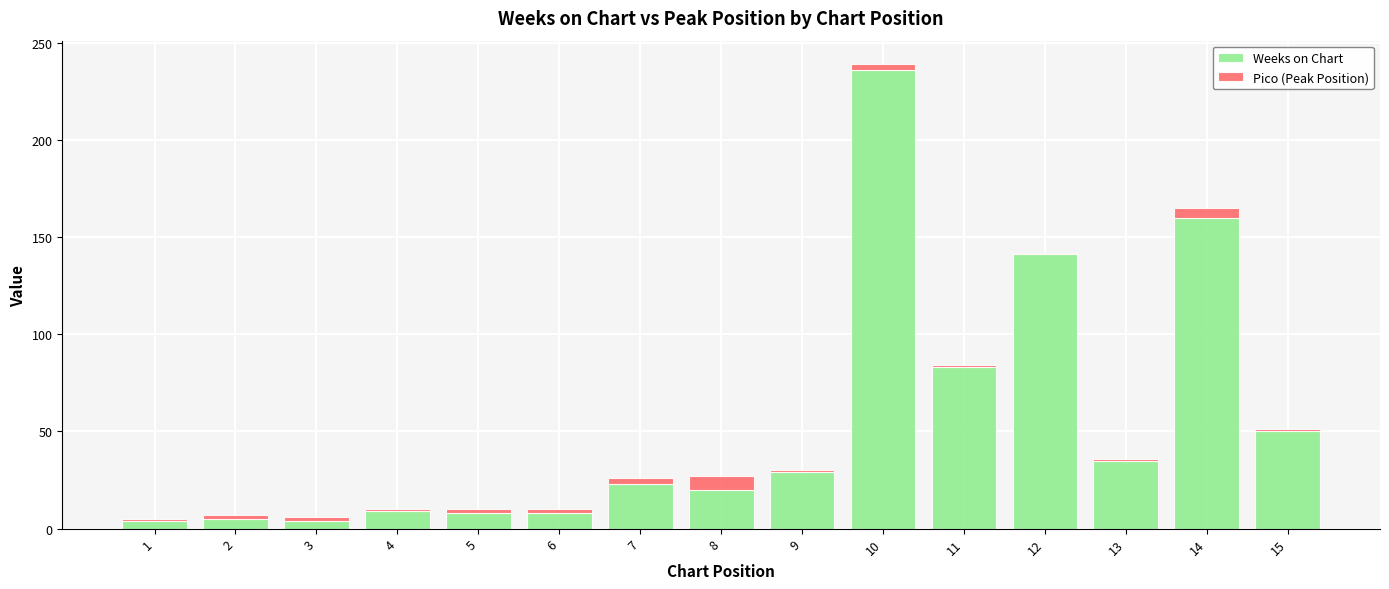

Is it true that Weeks on Chart equals 17 at 13?

False